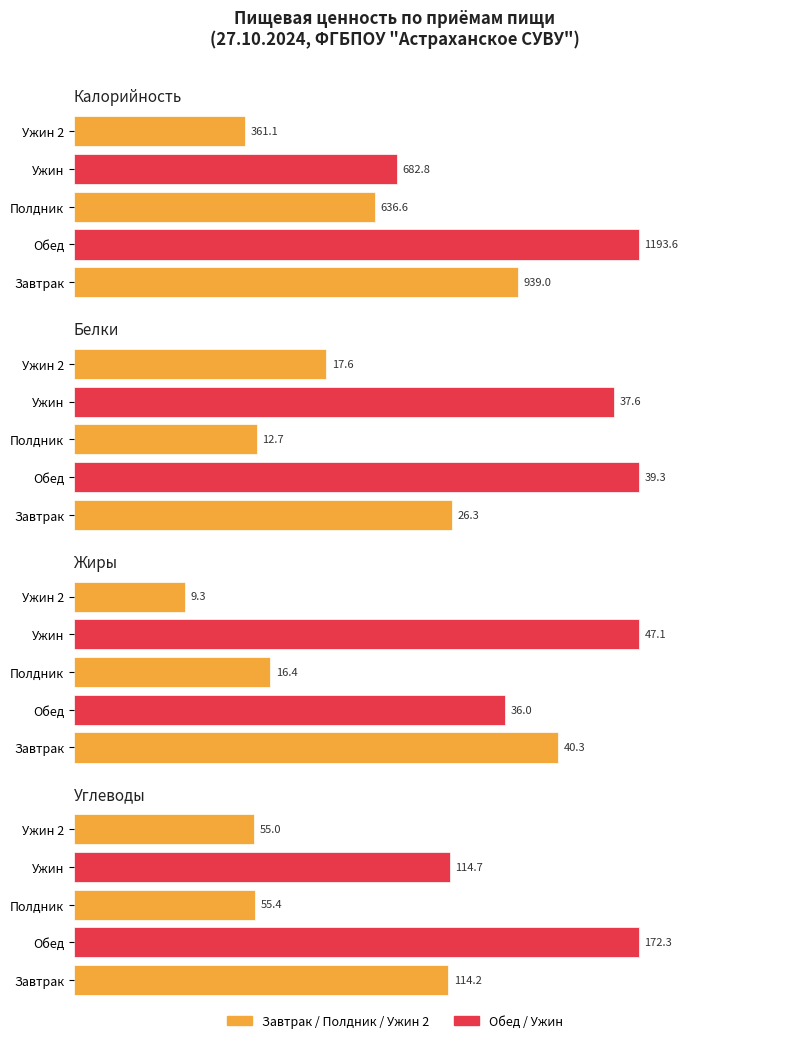

Read the Углеводы value at Завтрак.

114.2